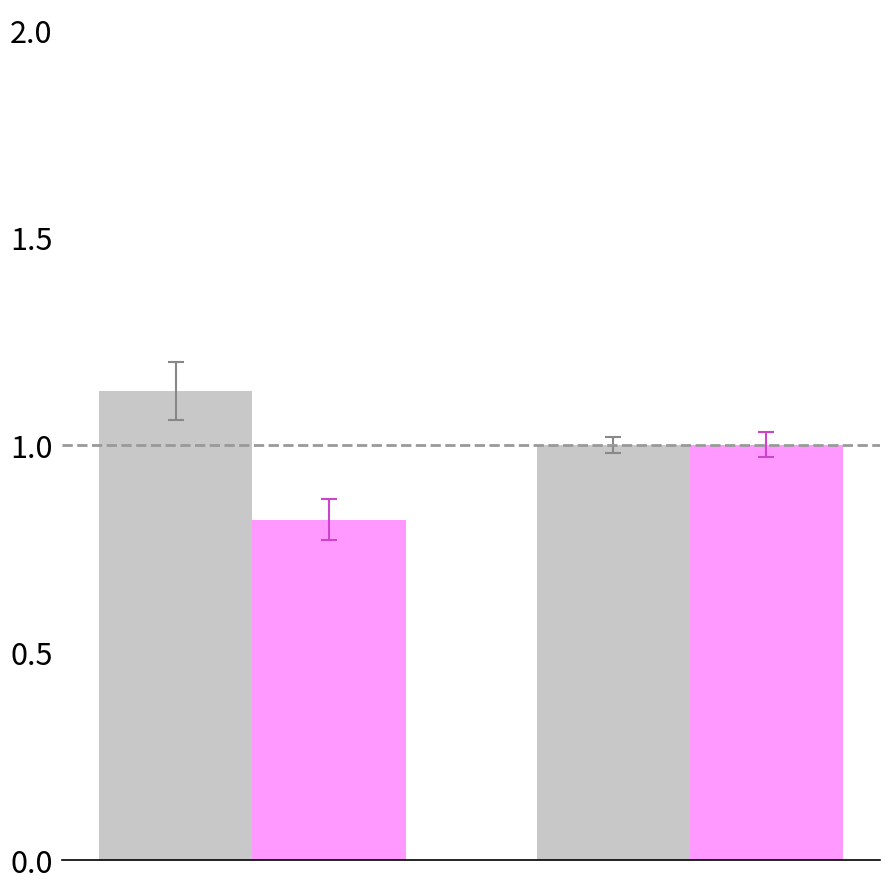

How many categories are shown in the chart?

2